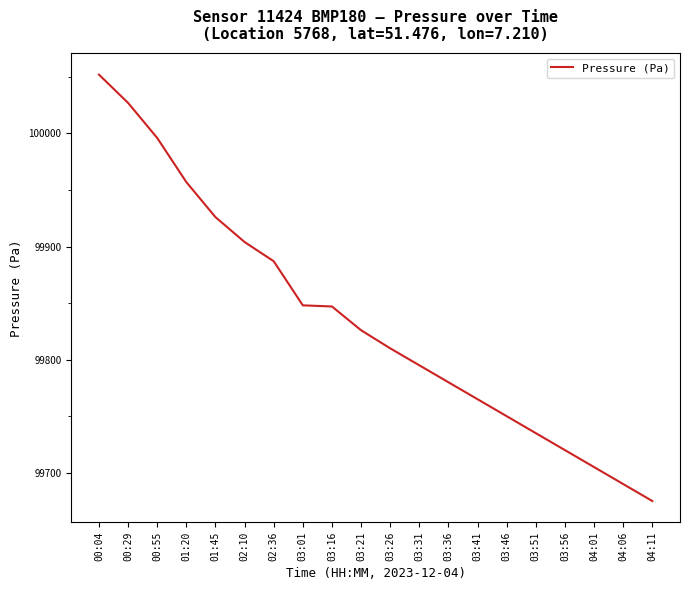

Where does the data first go above 99826?

00:04